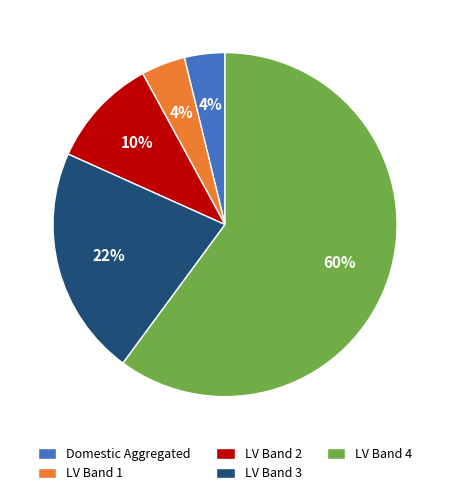

Is it true that LV Band 3 is 22% of the pie?

True